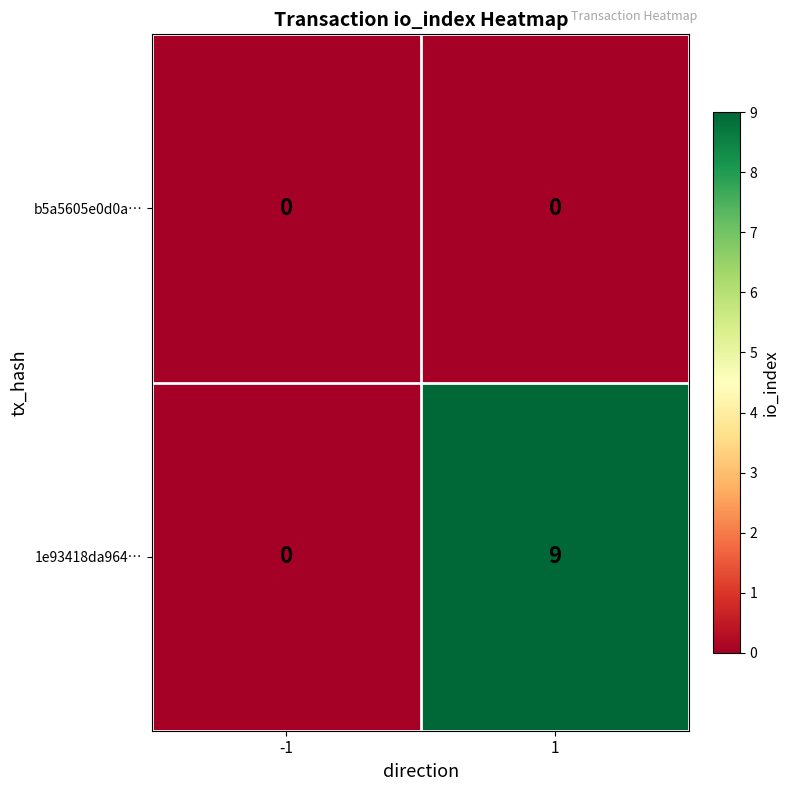

What is the greatest value displayed?

9